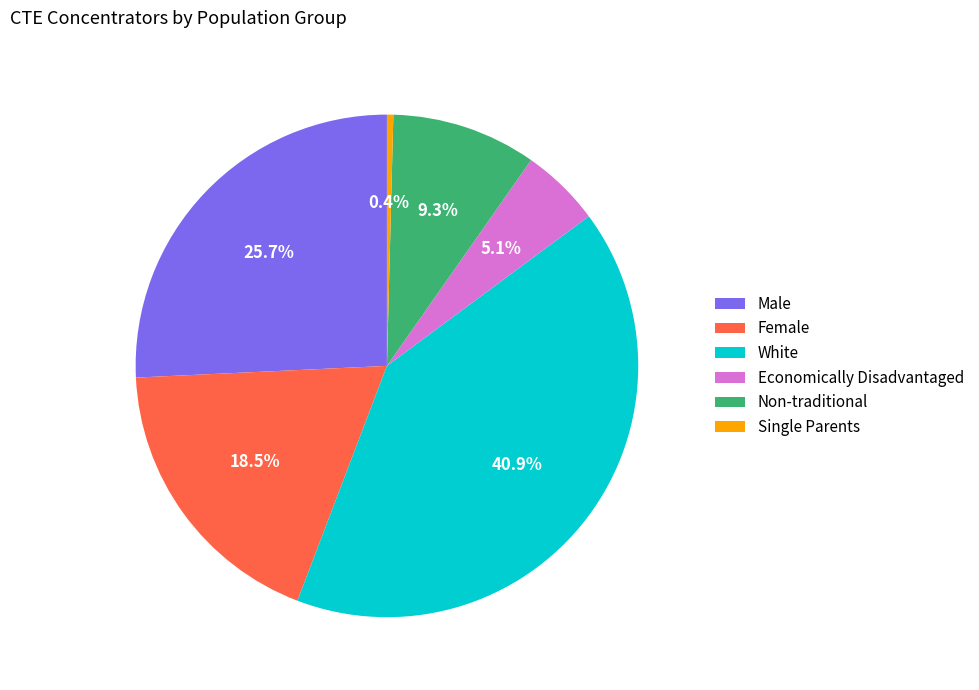

True or false: Female accounts for 33% of the total.

False